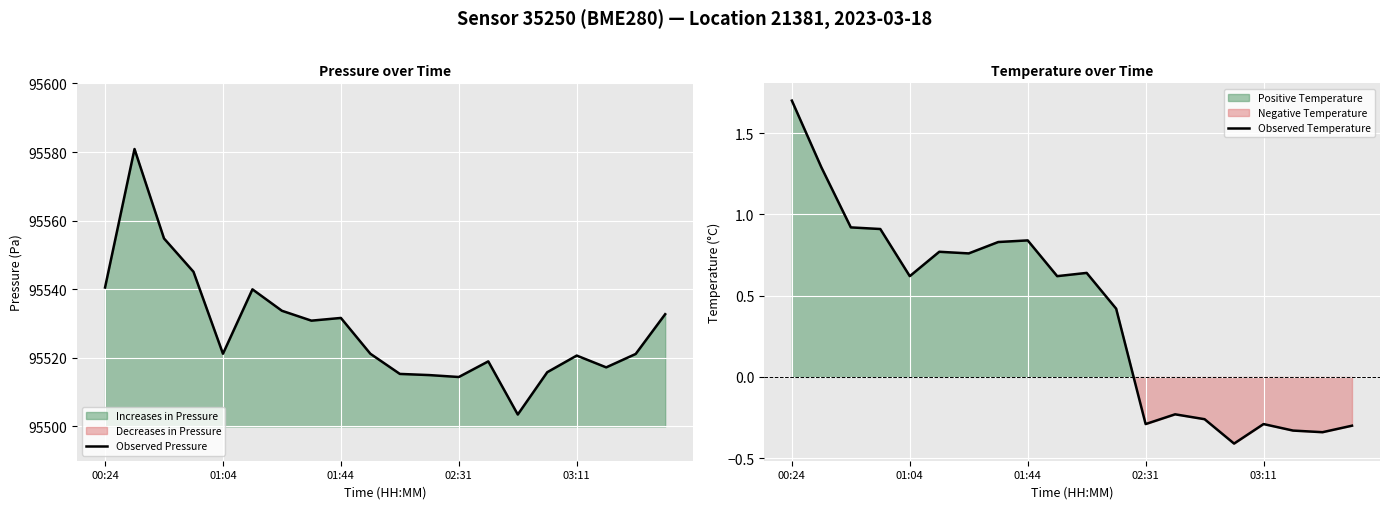

The Observed Pressure series shows 95515.3 at 10. True or false?

True